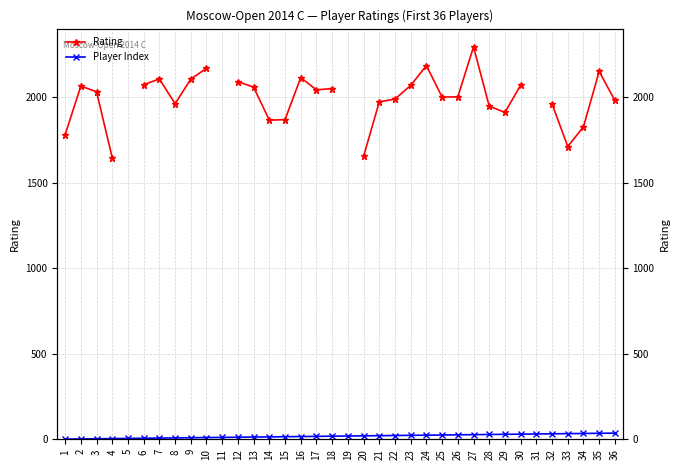

True or false: Player Index and Rating intersect in this chart.

False